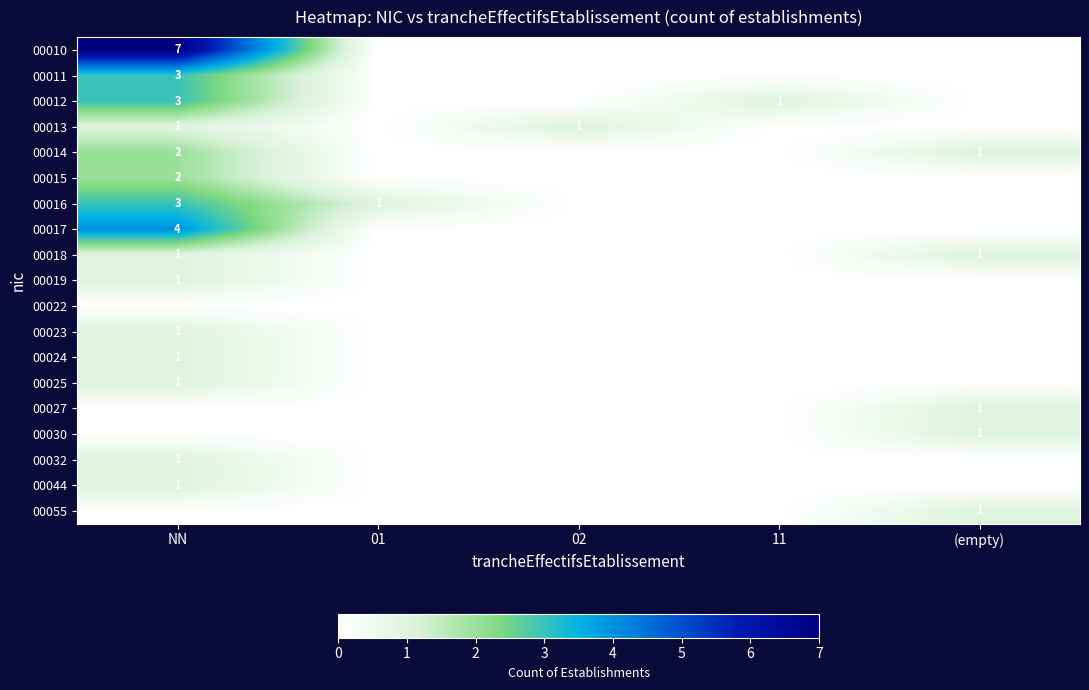

True or false: 00014 has a value of 1 at (empty).

True